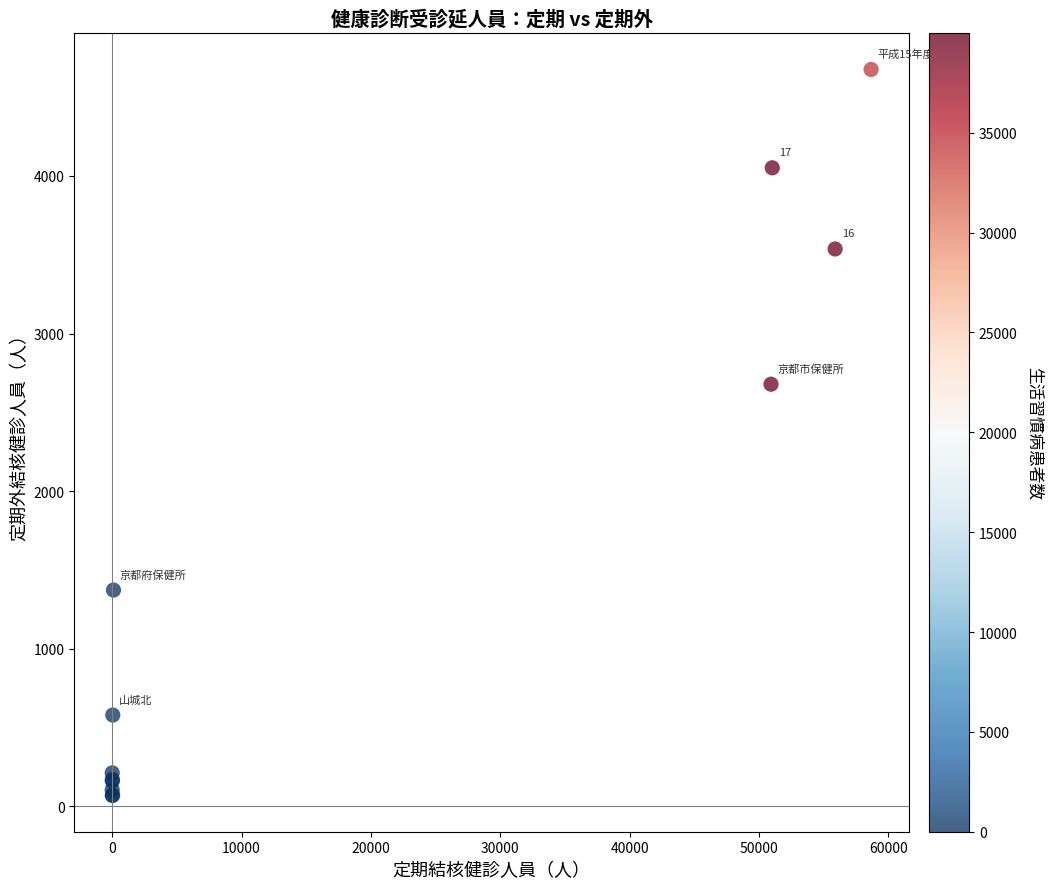

What Y value in the scatter plot is closest to 2373?

2679